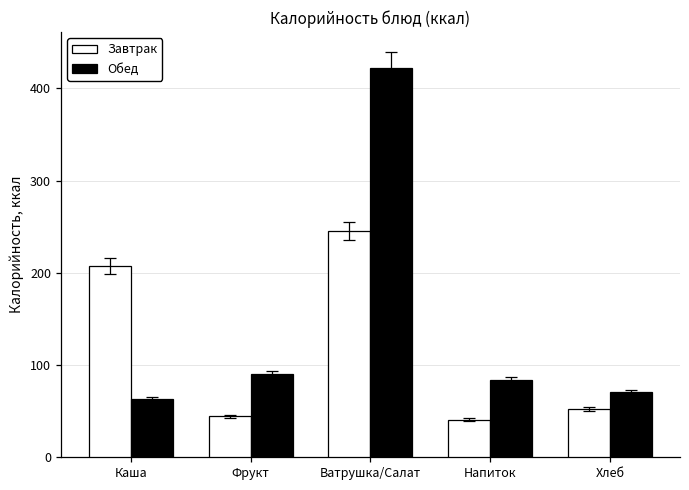

What position from the right is Хлеб?

1